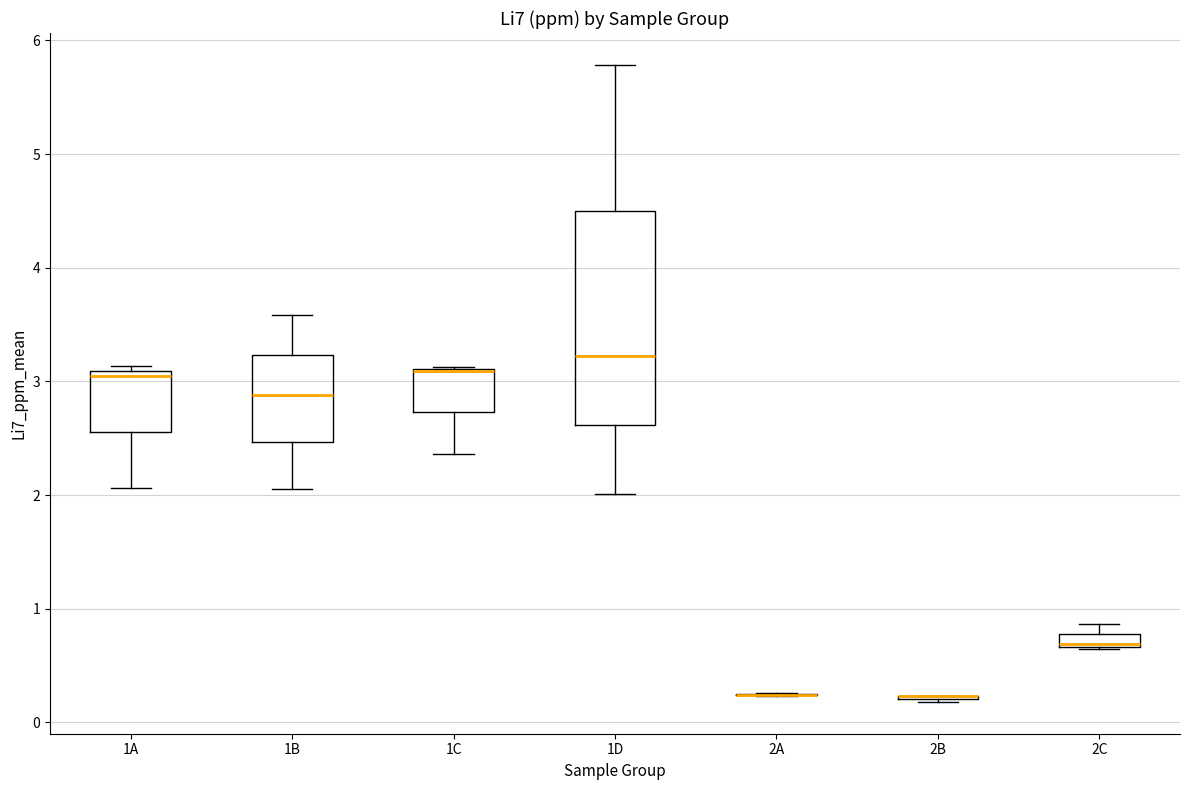

Which box is the tallest, from its lower edge to its upper edge?

1D